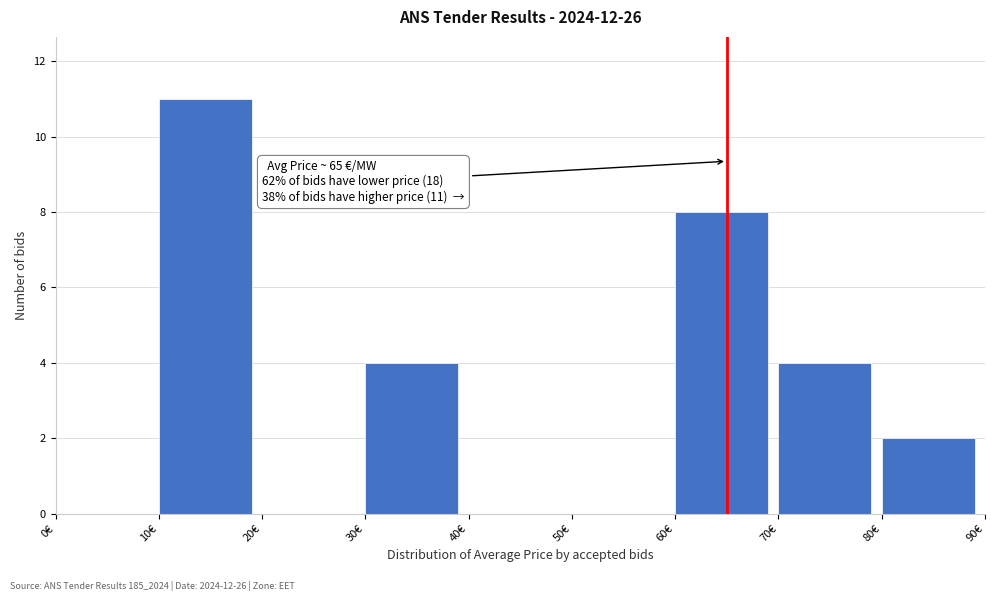

Which range on the x-axis has the tallest bar?

10 to 20